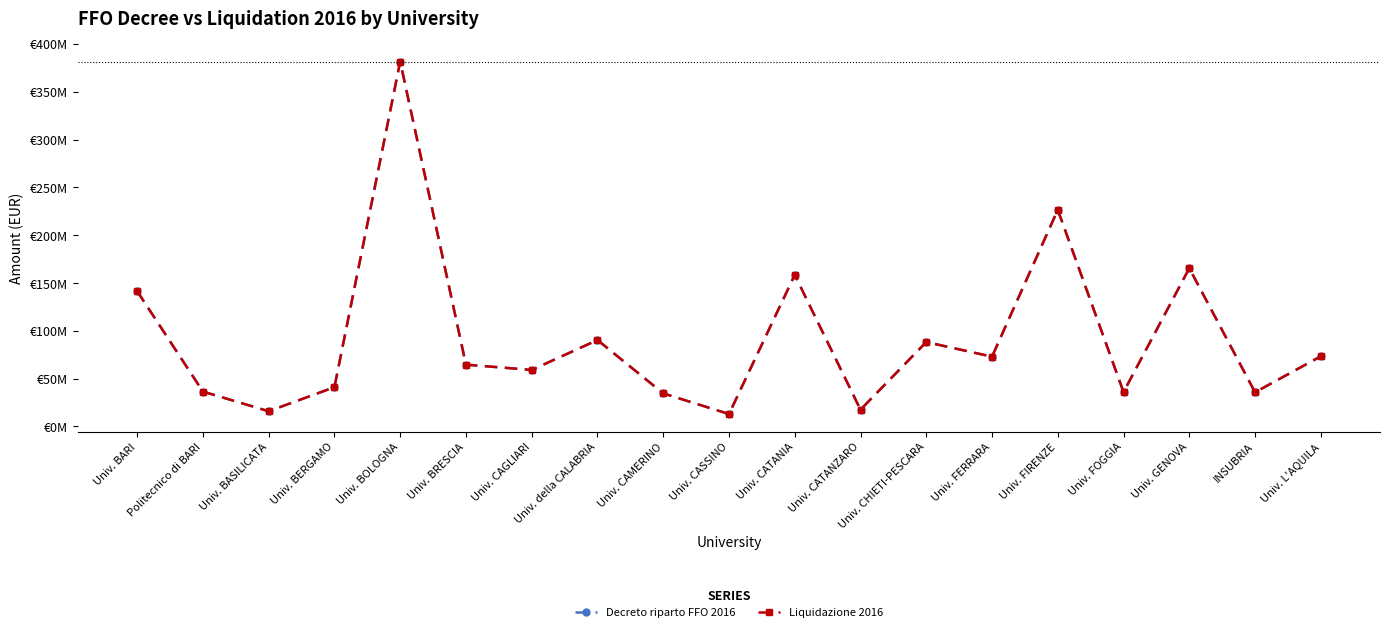

At which category does the chart reach its peak across all series?

Univ. BOLOGNA